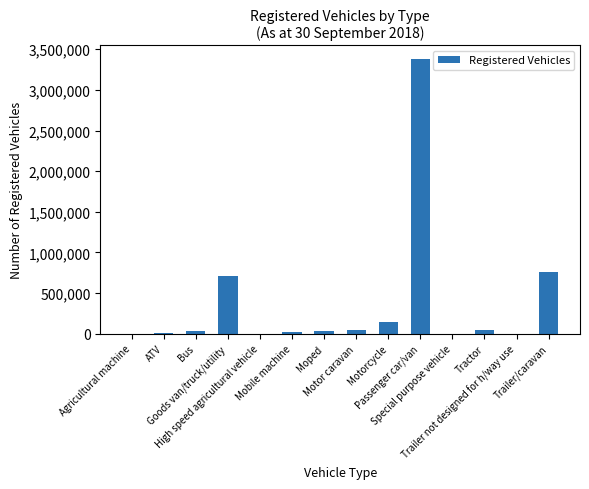

What is the maximum value shown in the chart?

3378031